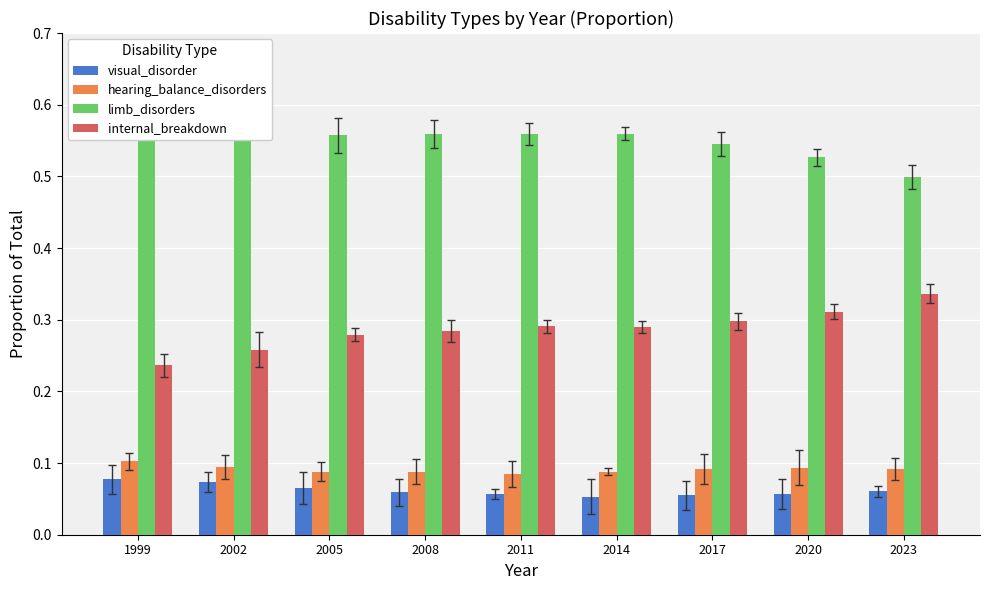

What is the sum of the visual_disorder values at 2002 and 2020?

0.1